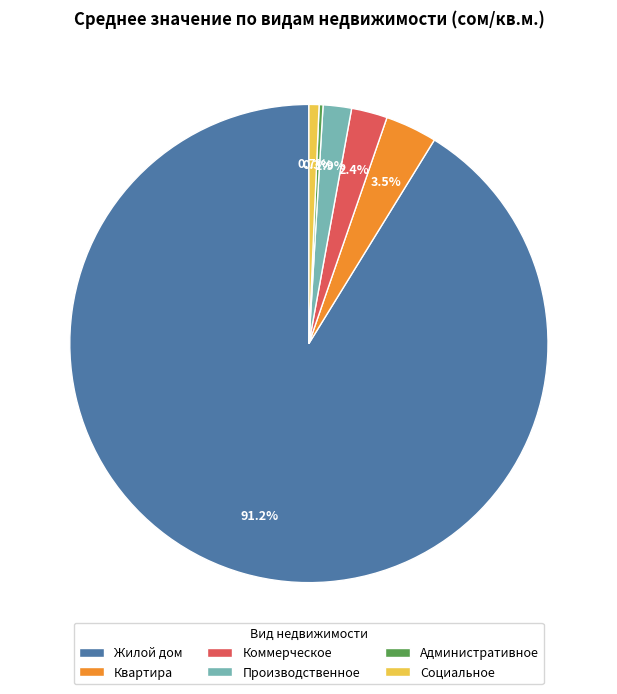

Which category has the biggest portion of the pie?

Жилой дом